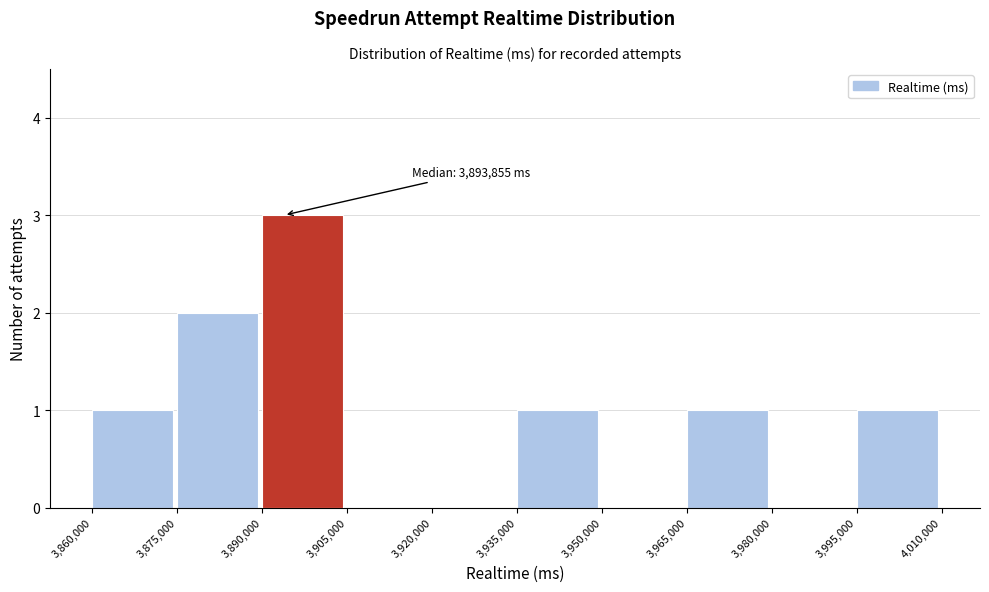

Over which range of the x-axis is the bar tallest?

3,890,000 to 3,905,000